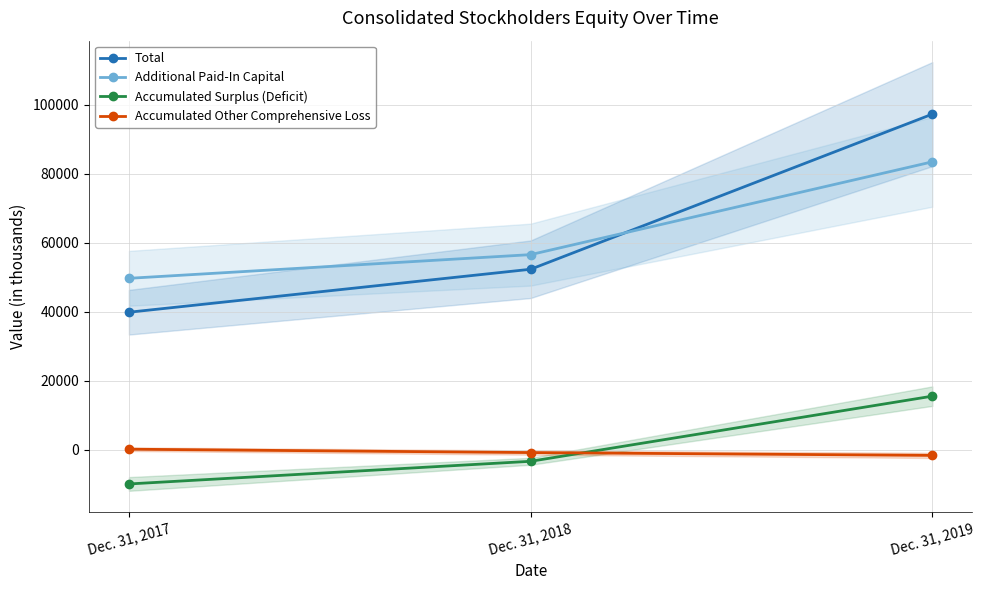

Is this an area chart (filled region under the line)?

No